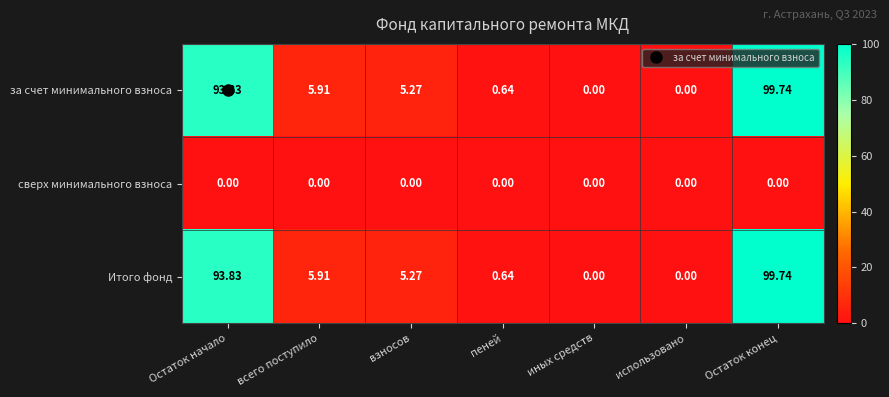

Count the number of data series in this chart.

3